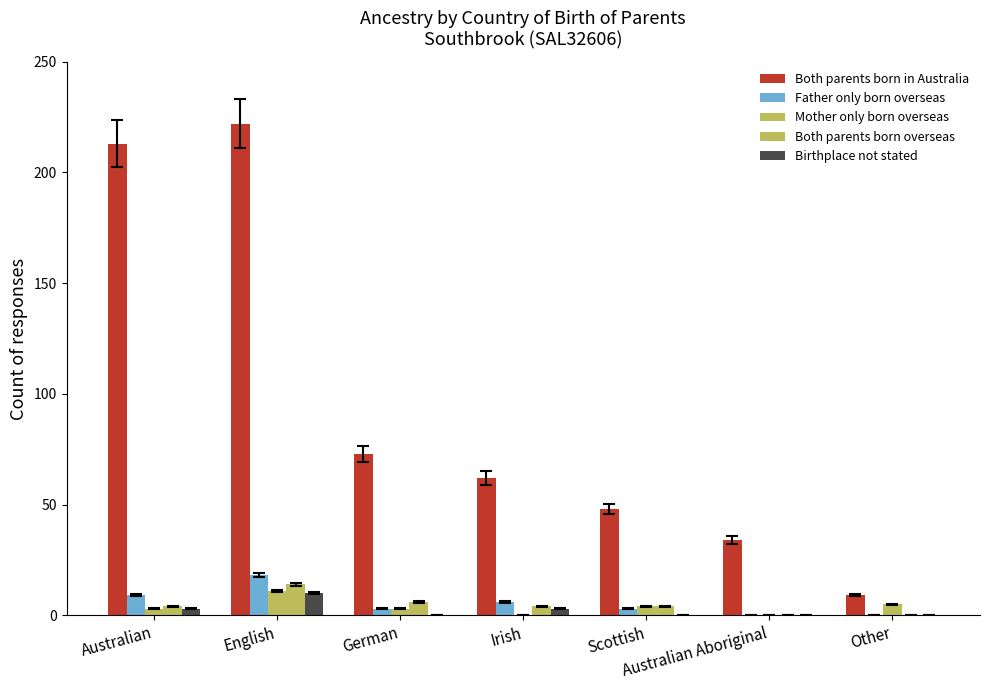

How many series are shown in this chart?

5